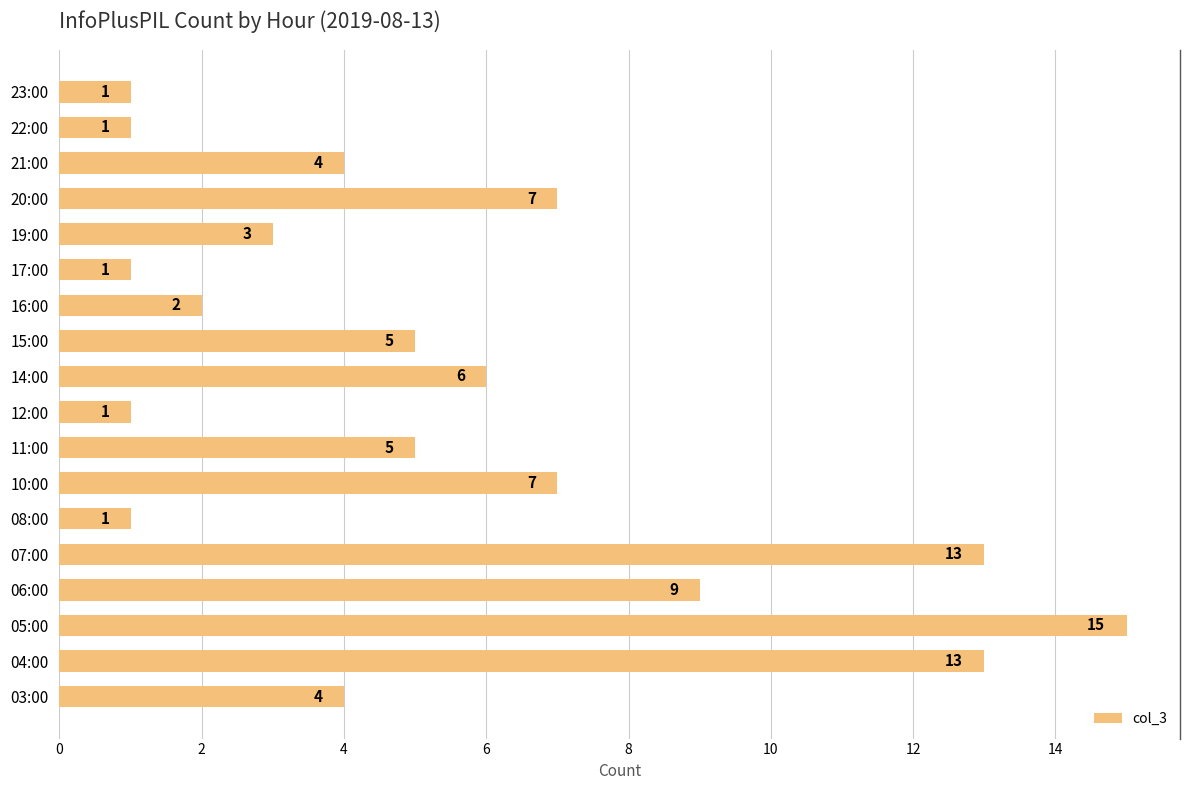

Between 14:00 and 23:00, which is larger?

14:00